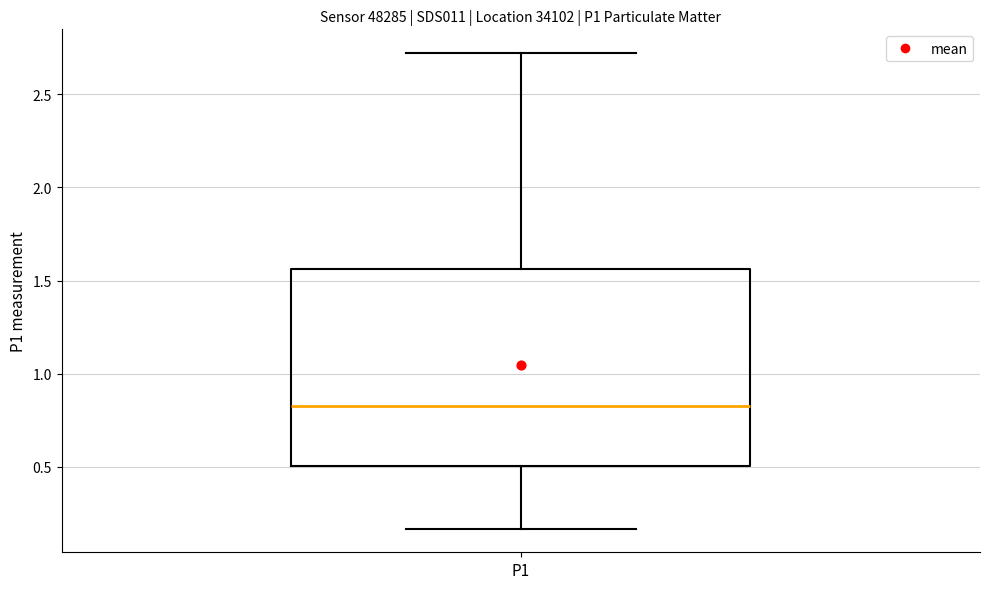

Read this box plot against the y-axis: the position of the median line, the range covered by the box, and the ends of both whiskers. The values are not printed on the chart, so give them approximately, as read against the axis.

median 0.85, box 0.50 to 1.55, whiskers 0.15 to 2.70